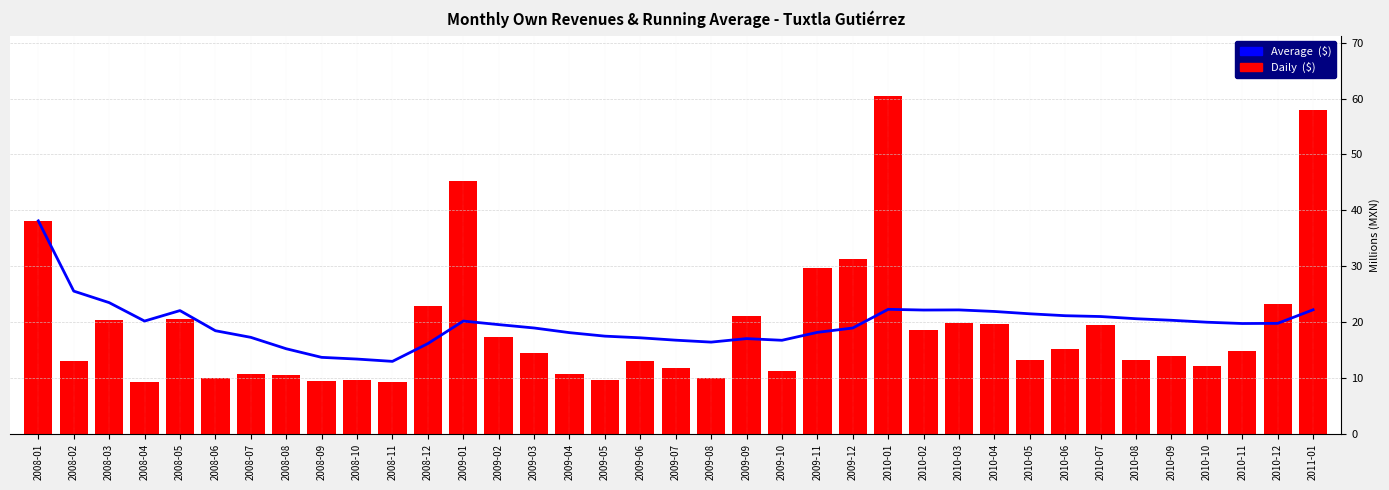

What is the smallest value displayed?

9.3